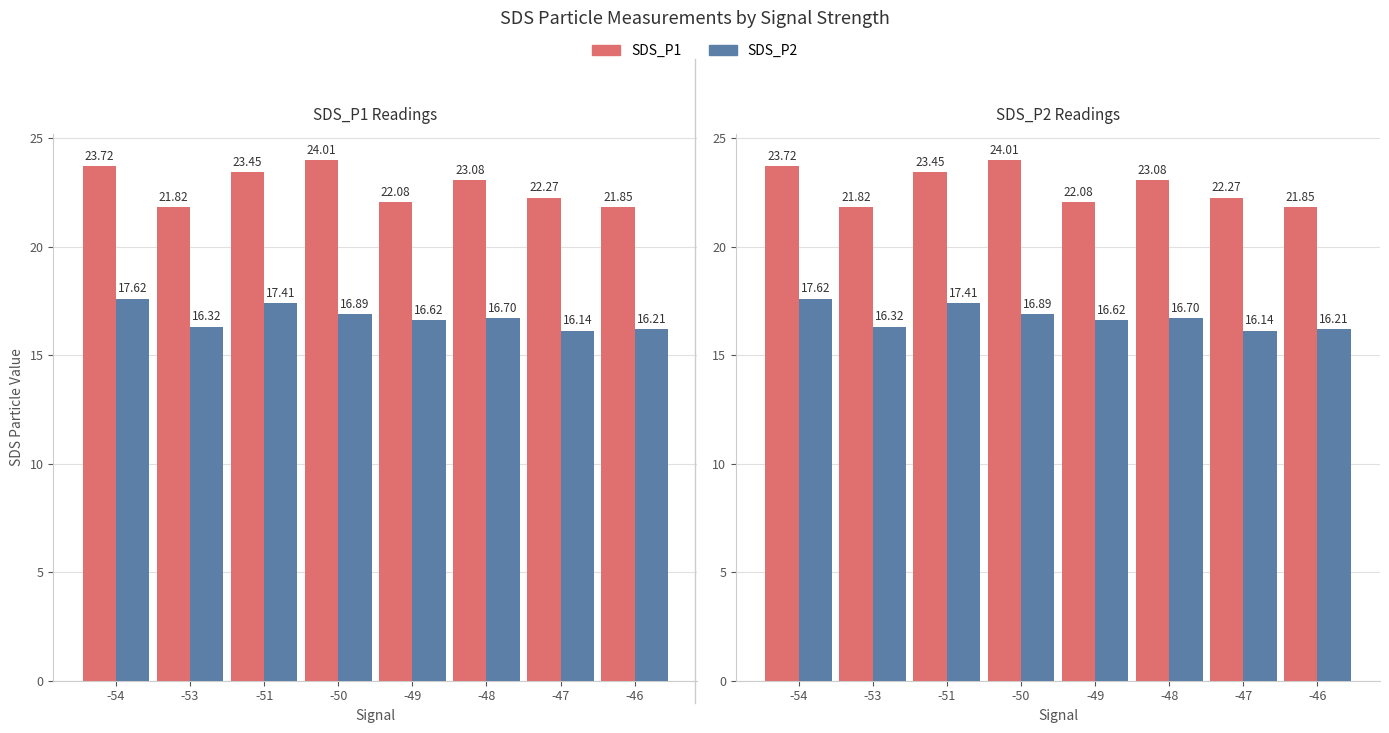

Which category has the highest value in the SDS_P1 series?

-50